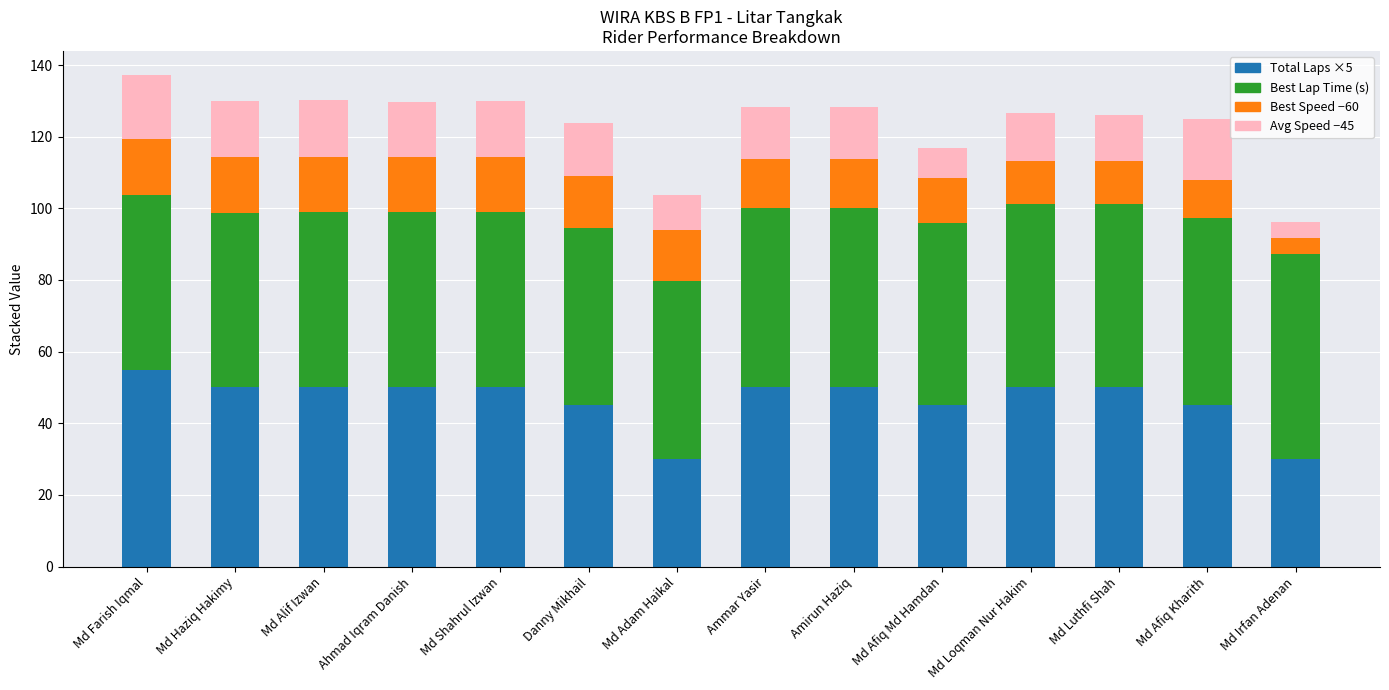

Count the number of data series in this chart.

4